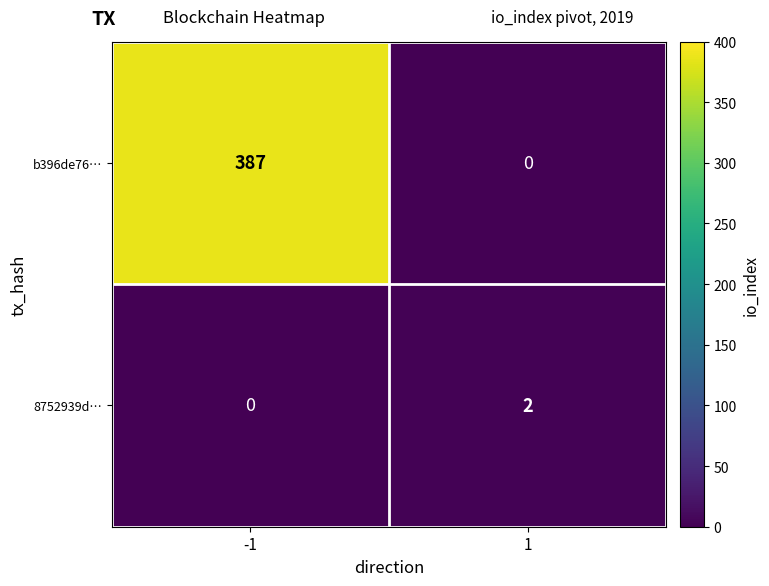

What is the sum of all b396de76… values?

387